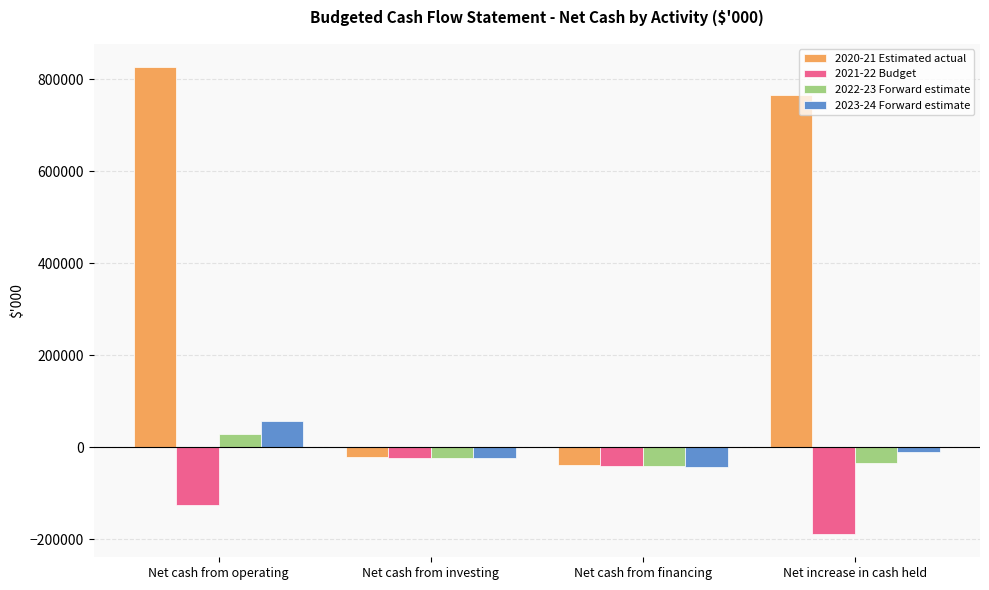

Which series has the widest spread of values?

2020-21 Estimated actual